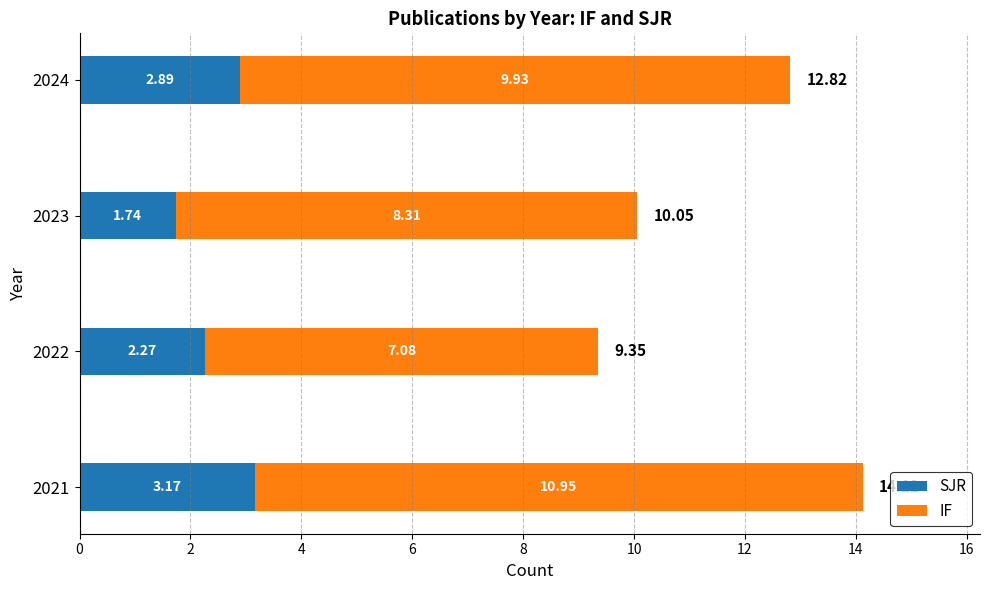

What is the average value of the SJR series?

2.5